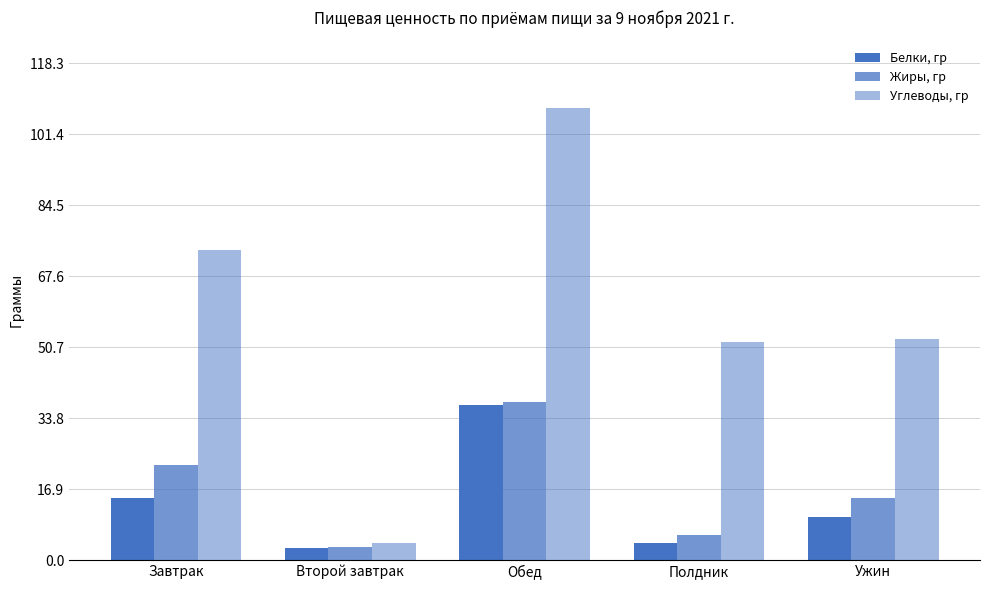

How many bars are there in each group?

3